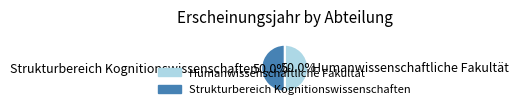

What is the ratio of the value at Strukturbereich Kognitionswissenschaften to the value at Humanwissenschaftliche Fakultät?

1.0